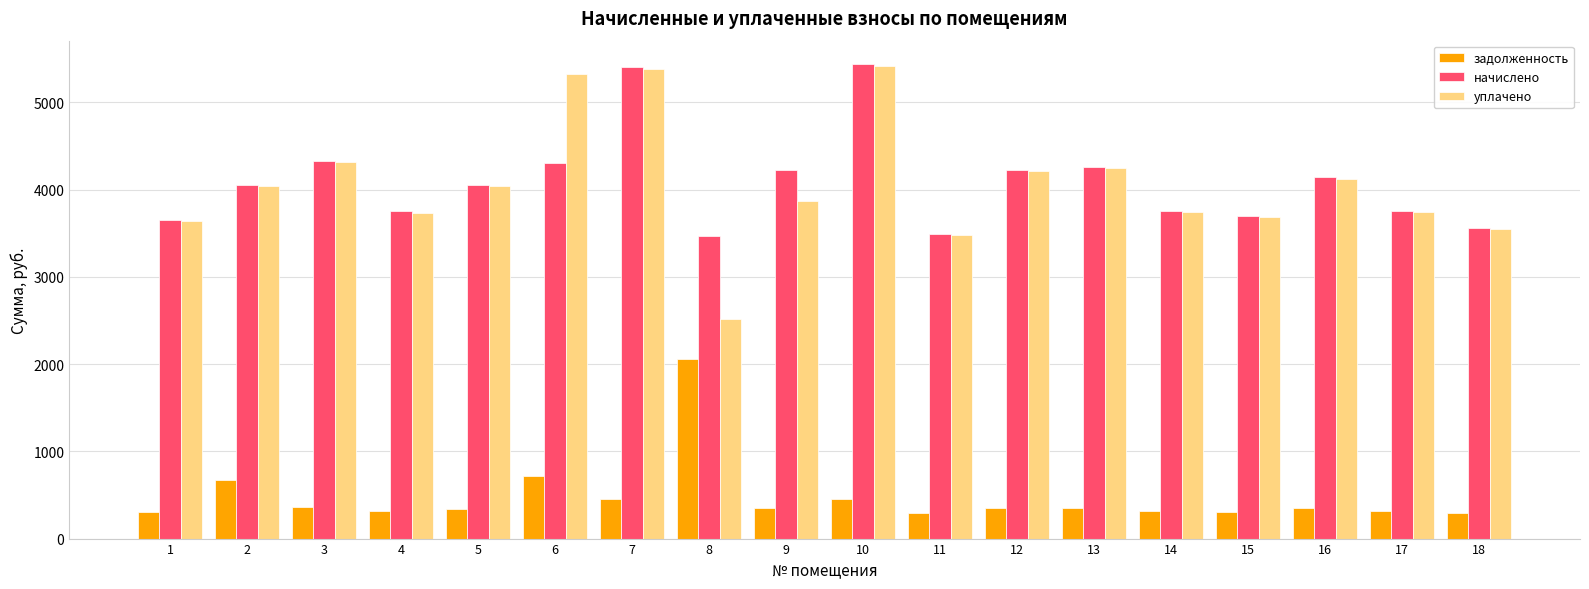

What is the sum of the начислено values at 13 and 1?

7914.2